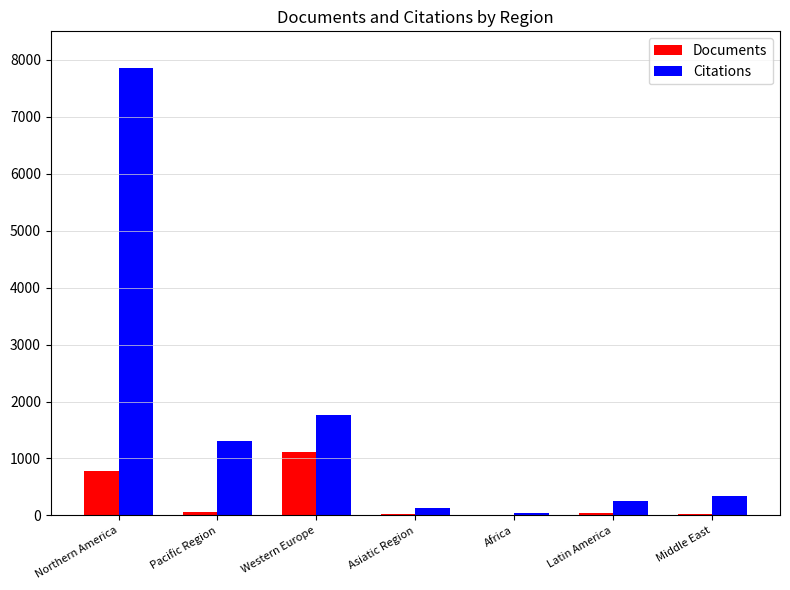

Which category has the highest value in the Documents series?

Western Europe